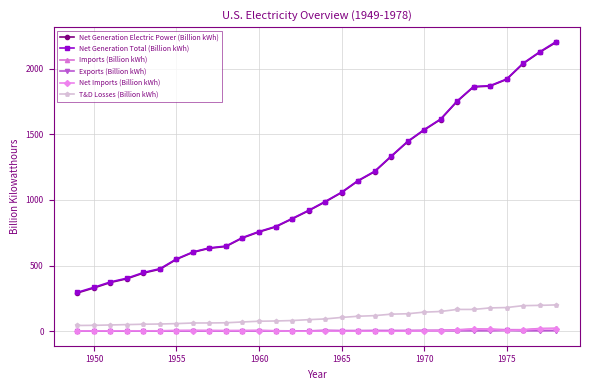

What is the greatest value displayed?

2206.0